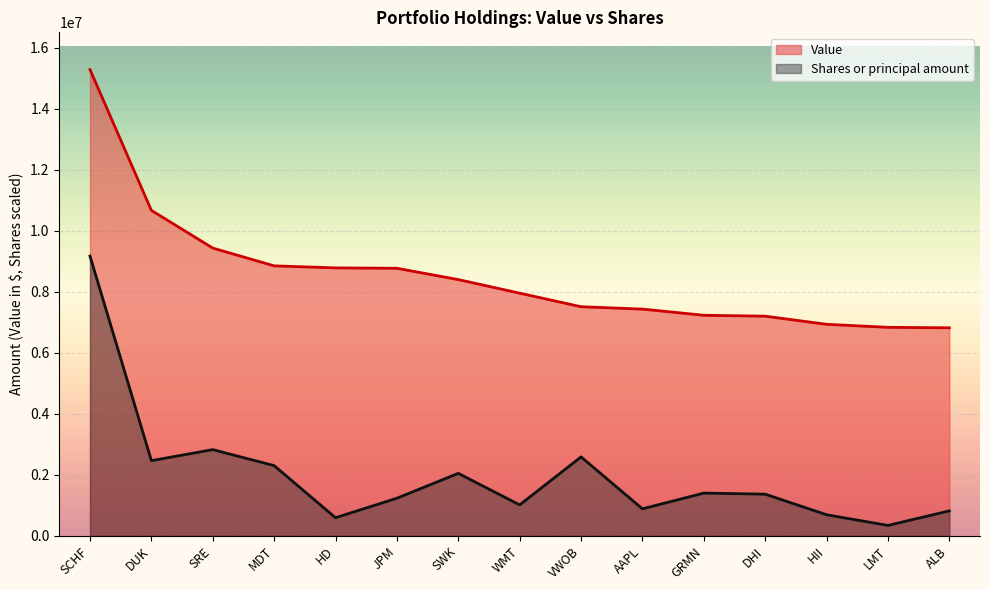

What is the sum of the Value values at ALB and LMT?

13647826.0